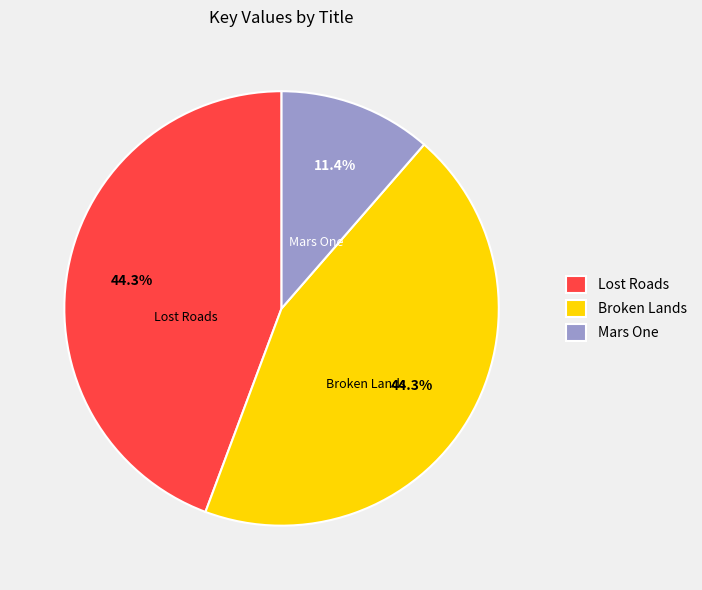

What is the ratio of the value at Lost Roads to the value at Mars One?

3.9